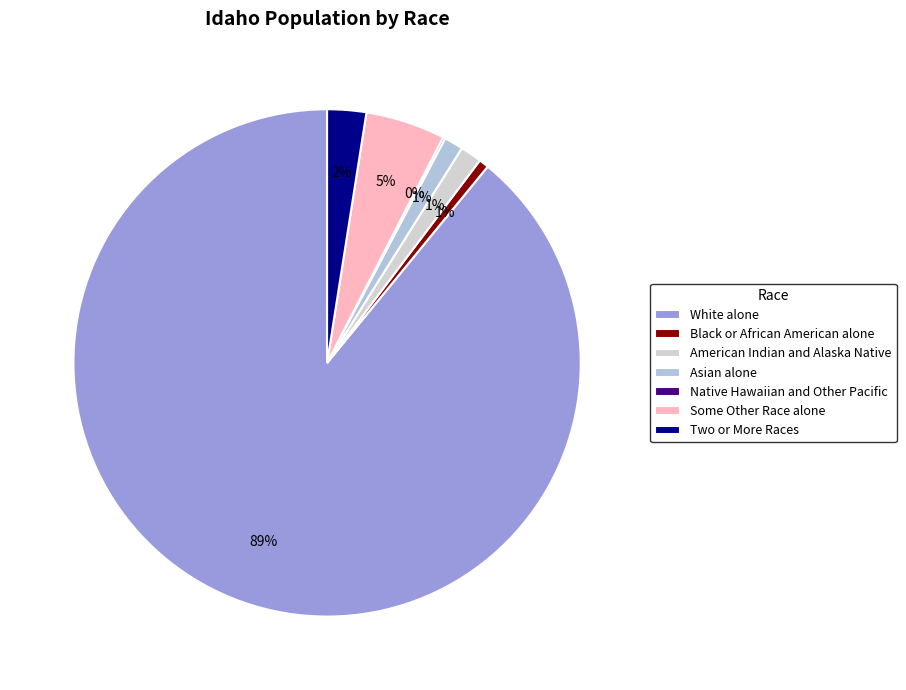

Does any single category account for the majority?

Yes